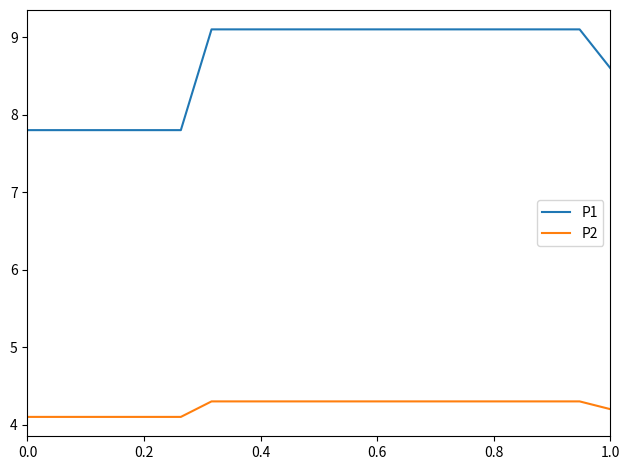

What is the greatest value displayed?

9.1